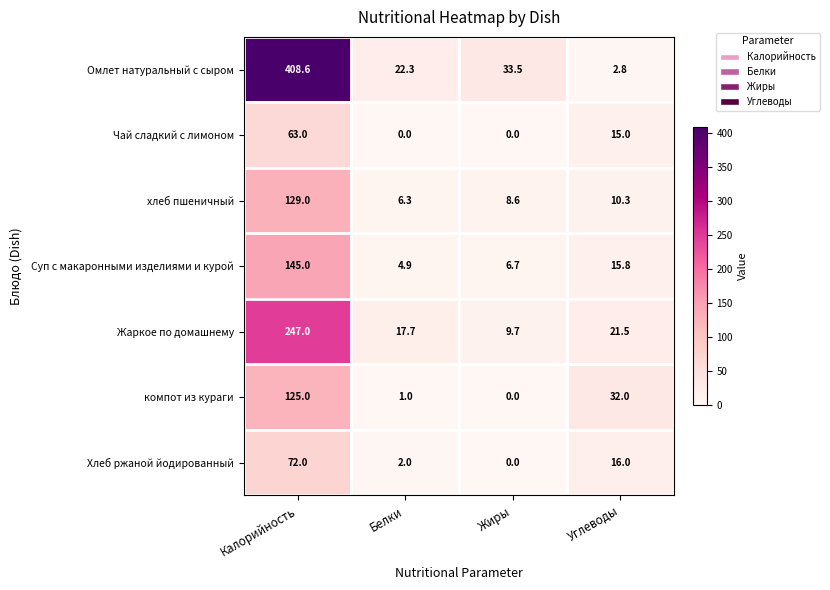

Is the value of Жаркое по домашнему at Белки greater than the value of Хлеб ржаной йодированный at Углеводы?

Yes